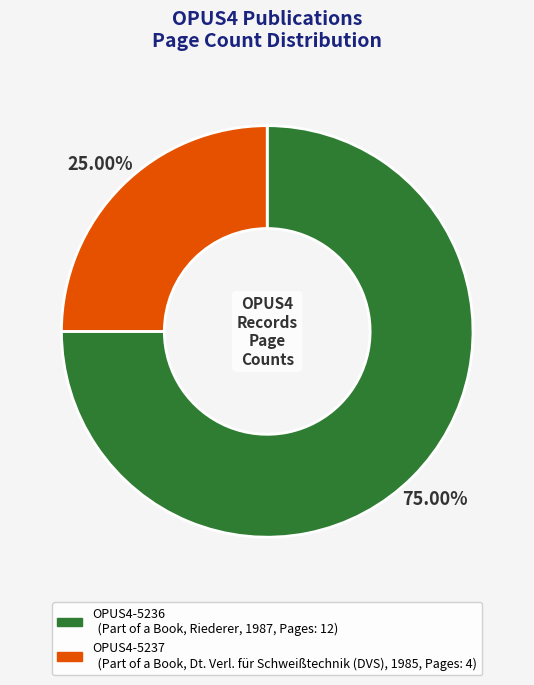

Does OPUS4-5236 account for over 50% of the chart?

Yes